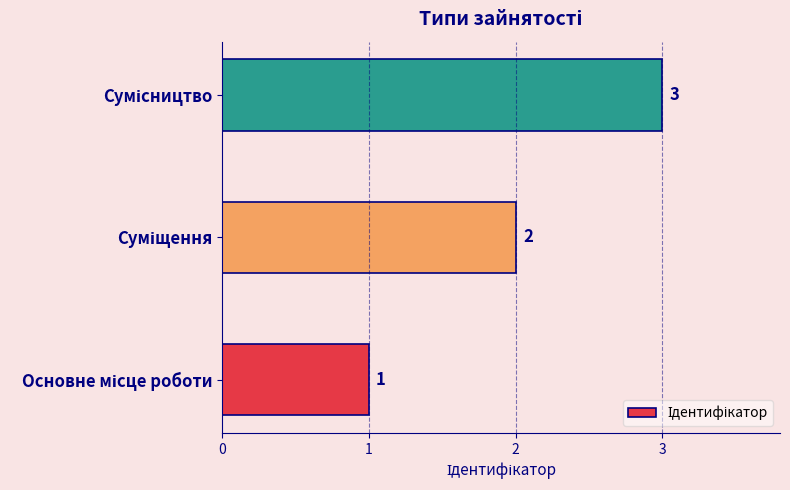

How many data points are less than 2?

1